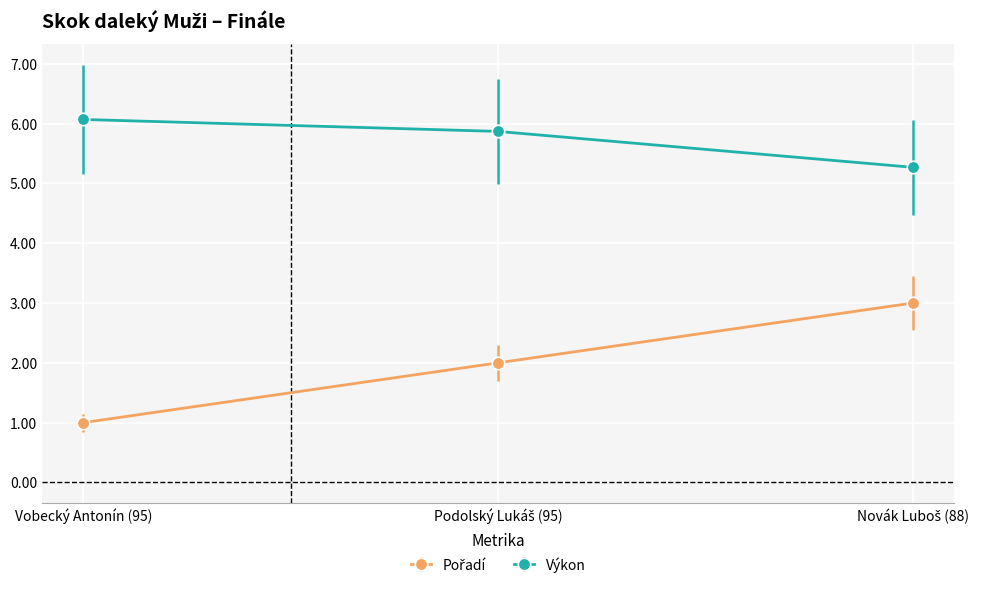

At how many categories does at least one series exceed 4?

3